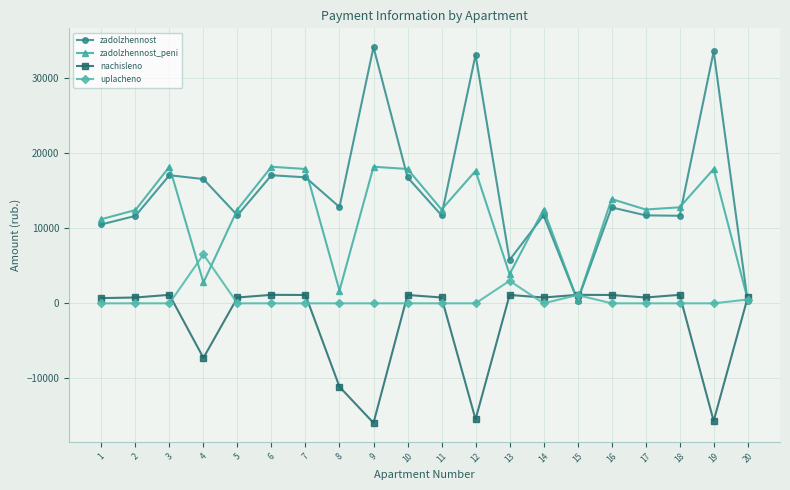

How many data points in nachisleno are less than 775?

6